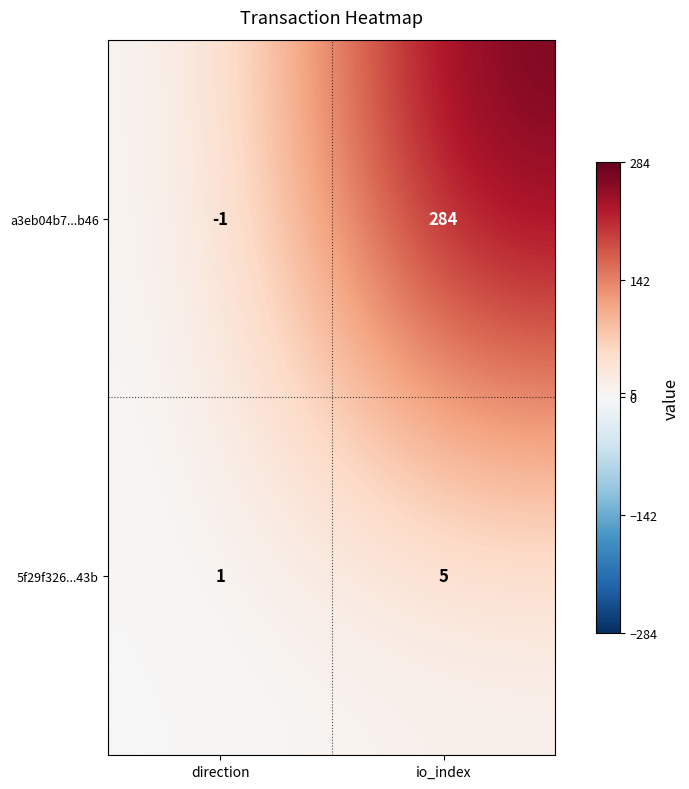

What is the sum of the 5f29f326...43b values at io_index and direction?

6